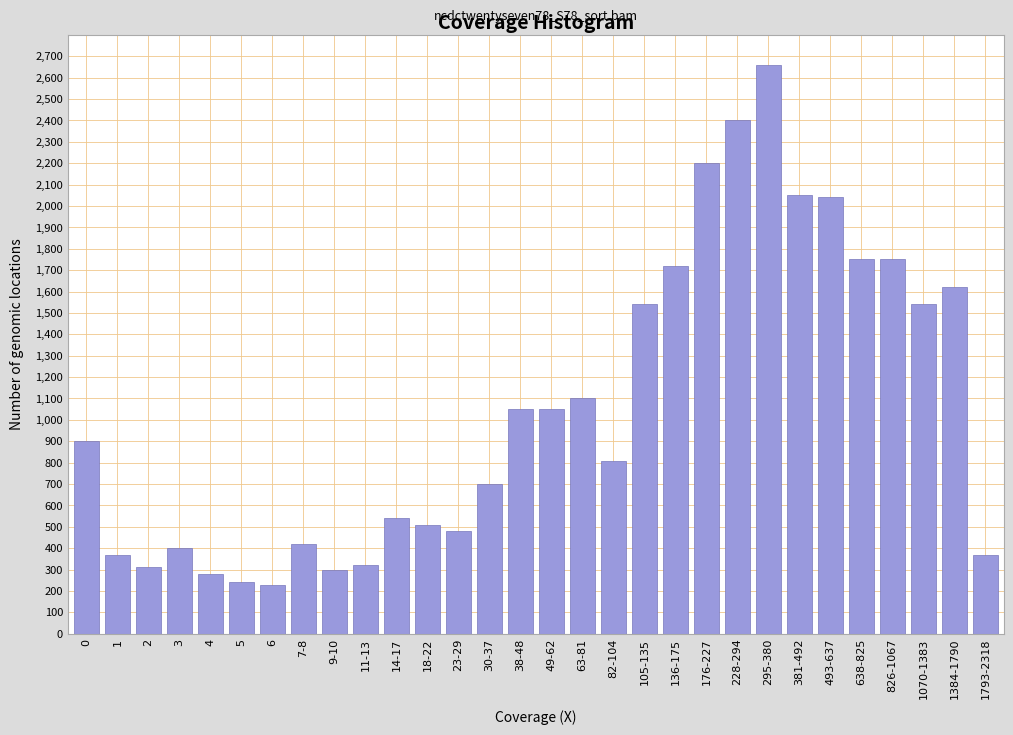

Between 105-135 and 23-29, which is larger?

105-135